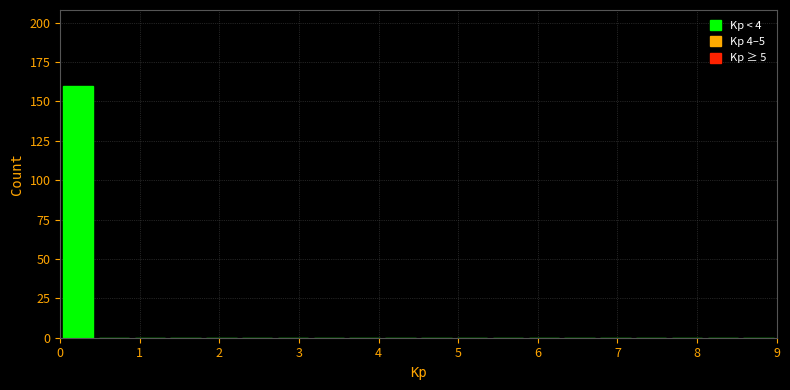

Which range on the x-axis has the tallest bar?

0.00 to 0.45